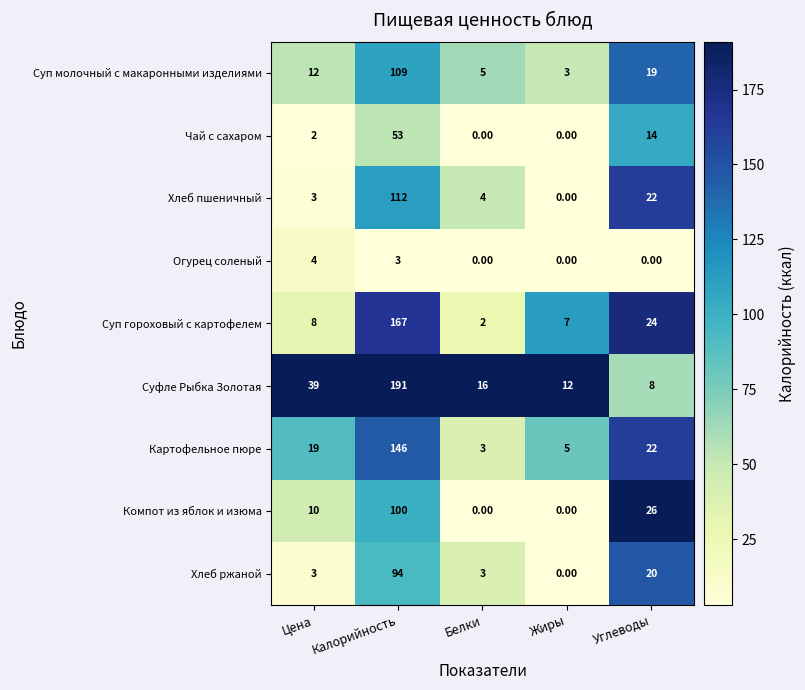

List the series in order of their peak value, highest first.

Суфле Рыбка Золотая, Суп гороховый с картофелем, Картофельное пюре, Хлеб пшеничный, Суп молочный с макаронными изделиями, Компот из яблок и изюма, Хлеб ржаной, Чай с сахаром, Огурец соленый